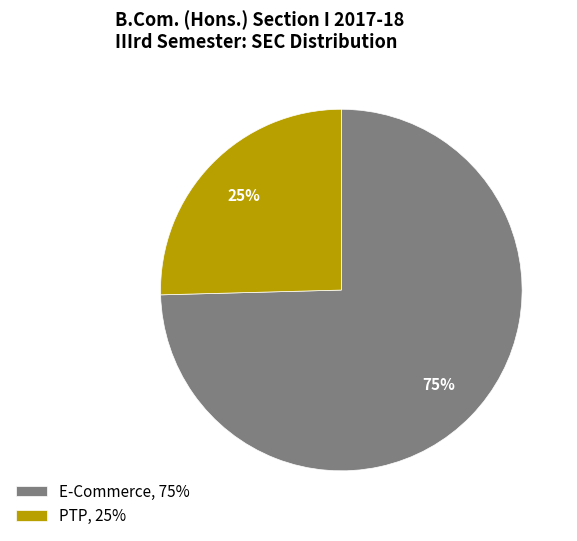

Is there a majority slice in this chart?

Yes